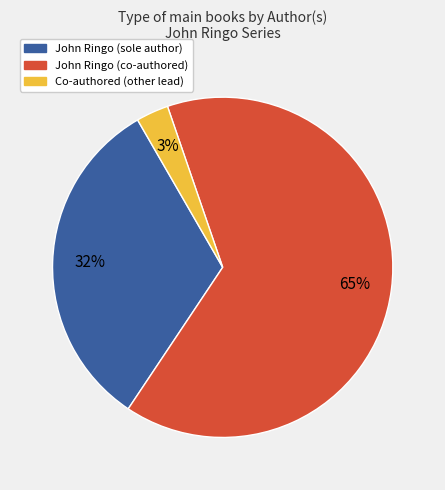

How many segments does this pie chart have?

3